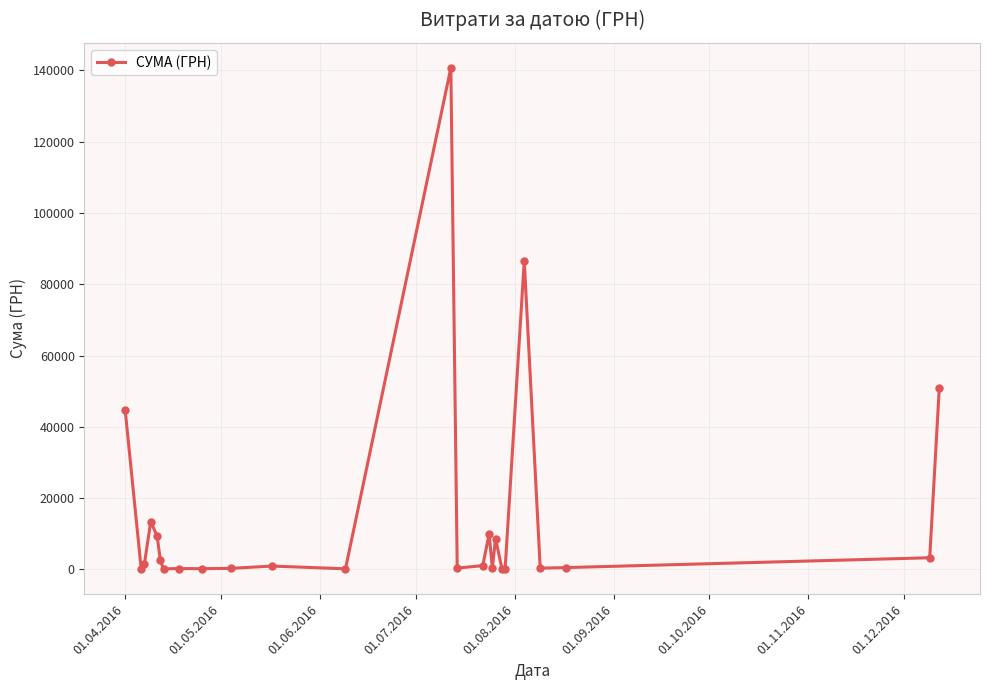

What is the value of the 17th point from the left?

359.1